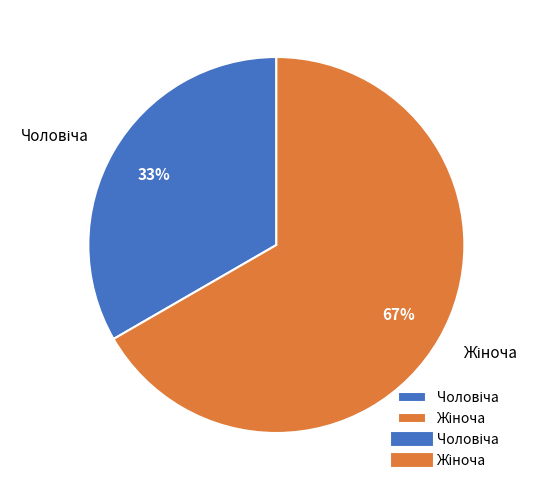

How many slices are in this pie chart?

2